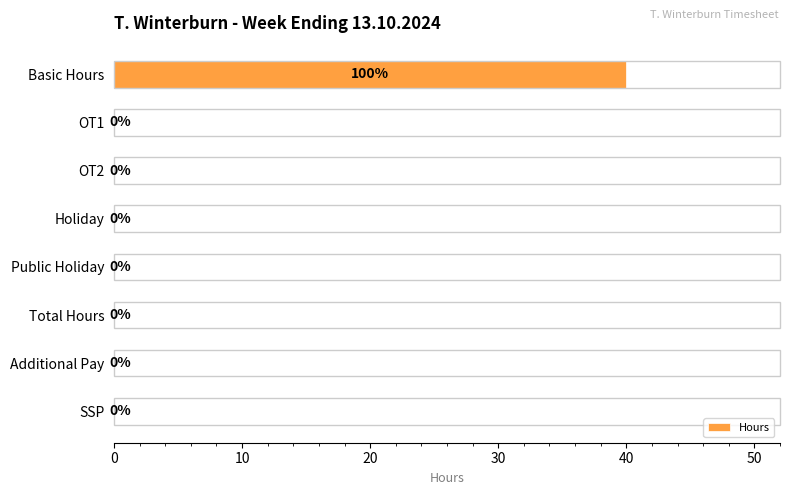

The chart shows a value of -14 at OT1. True or false?

False